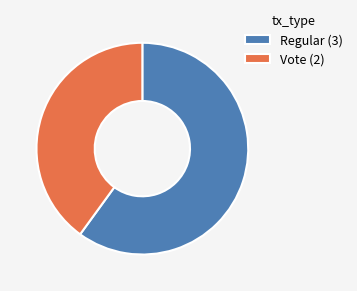

Which slice is the smallest?

Vote (2)